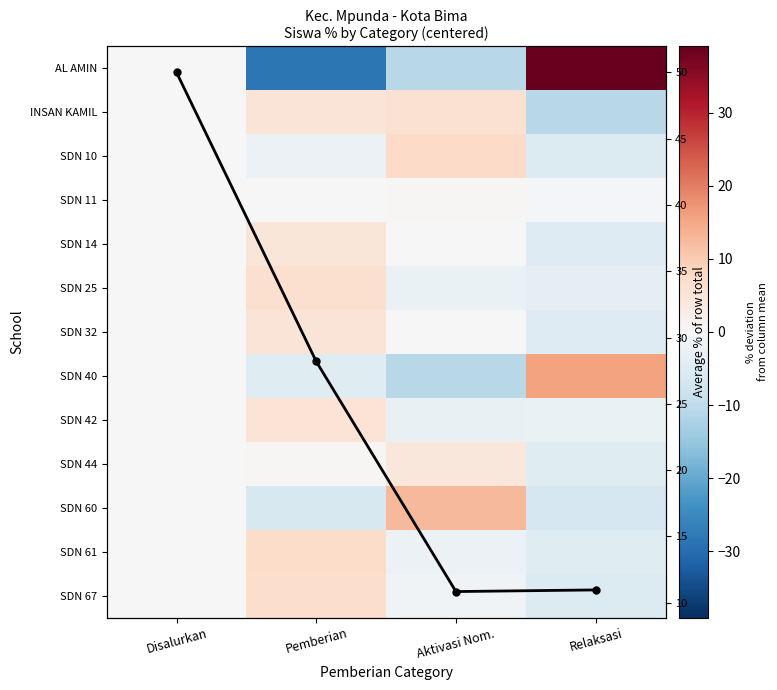

True or false: SDN 32 has a value of 0.2 at Aktivasi Nom..

True